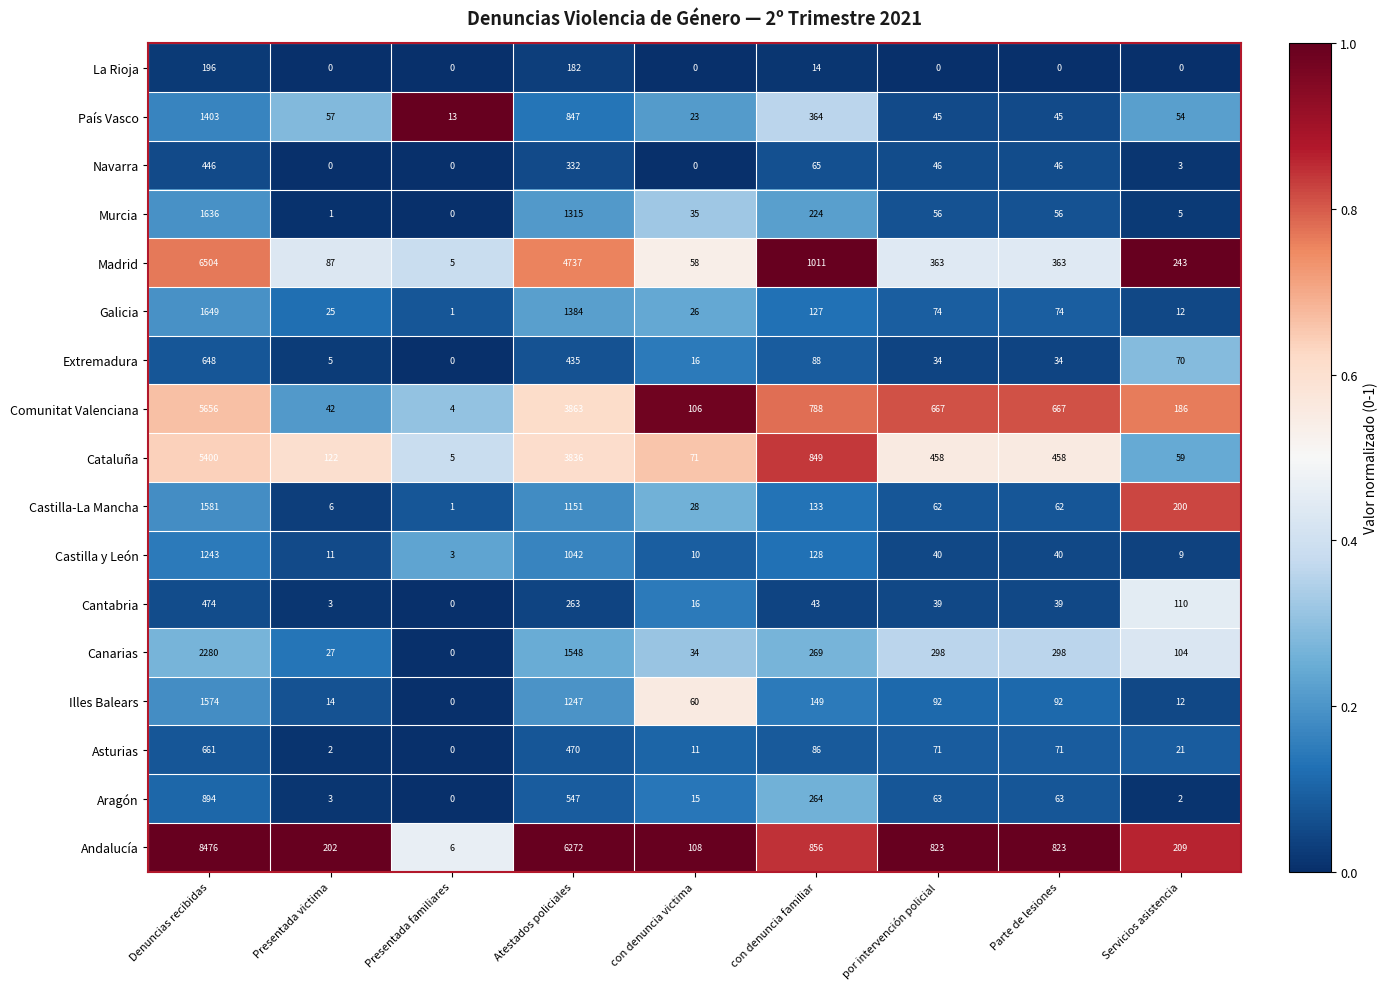

Which series has the largest range (max minus min)?

Andalucía